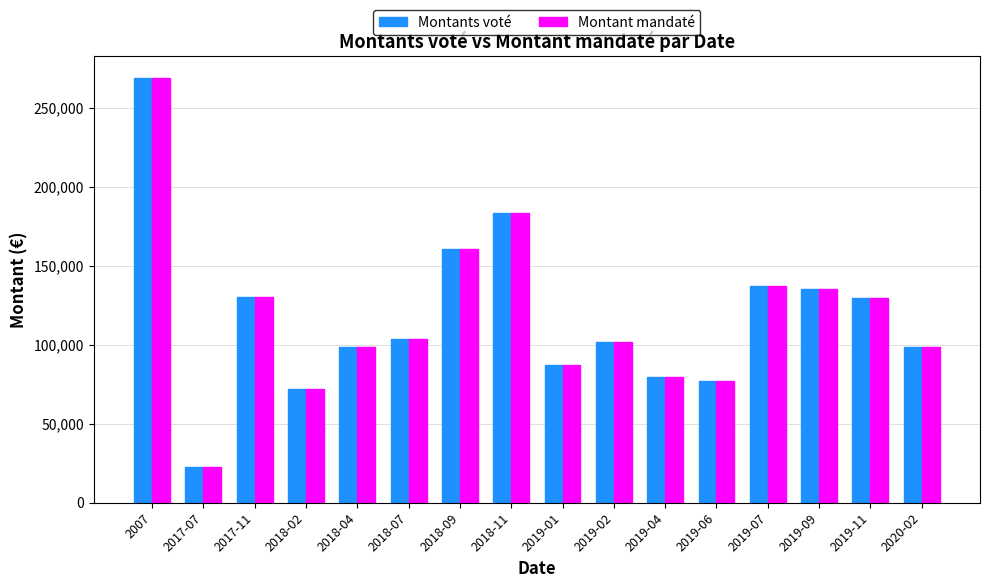

What are all the series names shown in the legend?

Montants voté, Montant mandaté